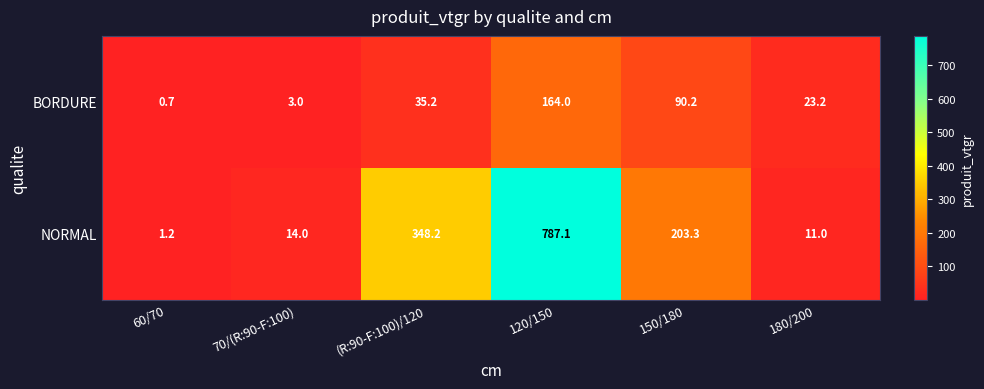

What is the greatest value displayed?

787.1